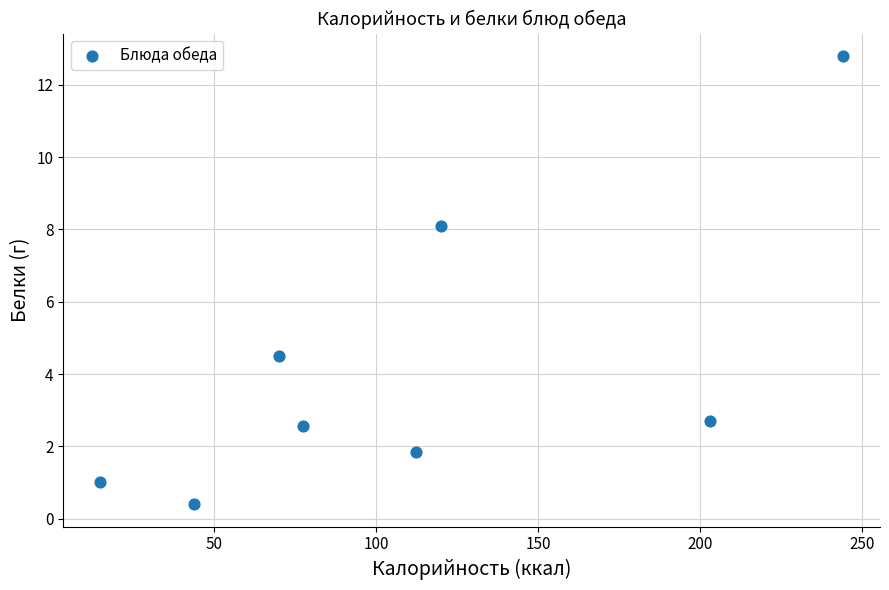

What Y value in the scatter plot is closest to 6?

4.5